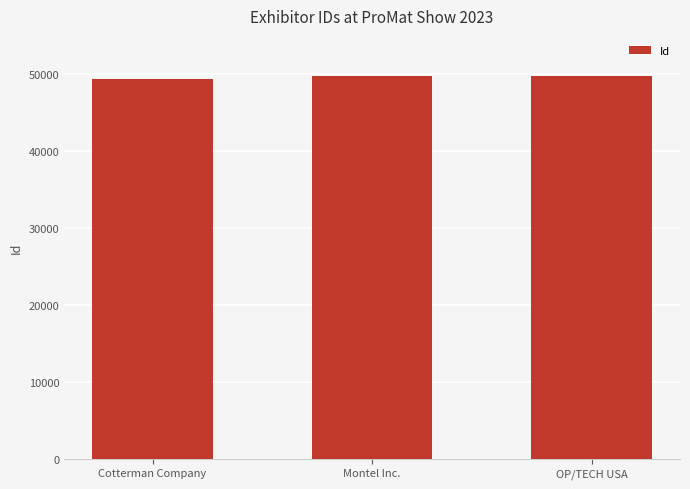

What is the average value?

49647